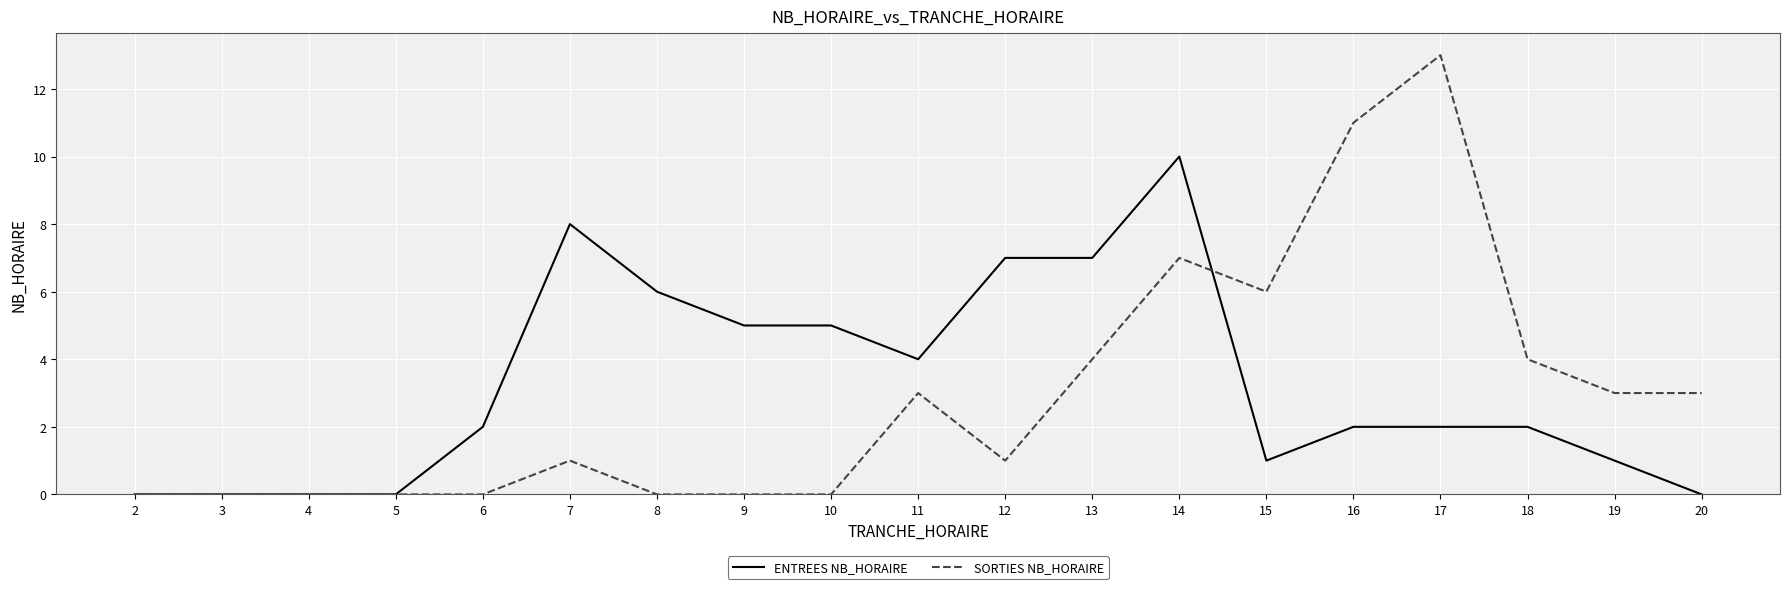

What is the difference between the second highest and second lowest values in the ENTREES NB_HORAIRE series?

8